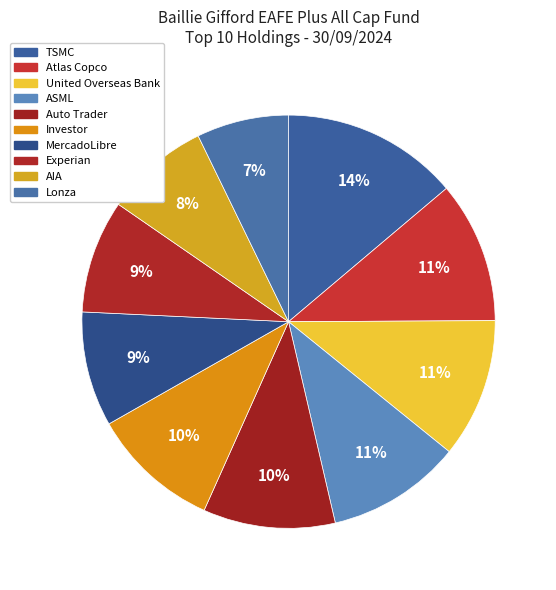

Count the number of slices in the pie.

10